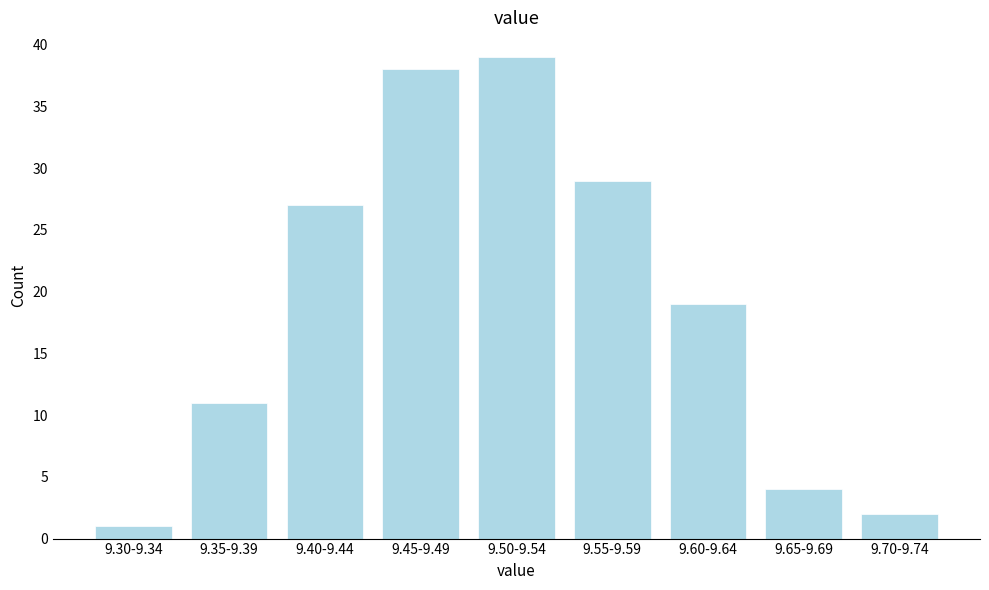

Reading left to right, list all the values displayed in this chart.

1	11	27	38	39	29	19	4	2